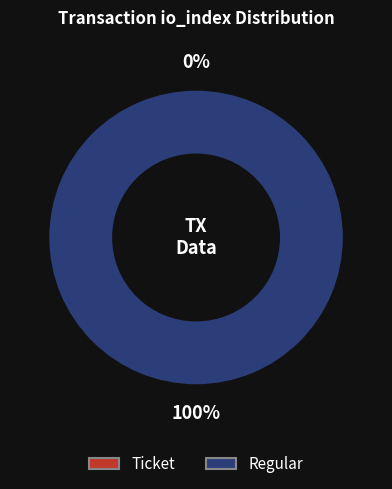

How many slices are in this pie chart?

2